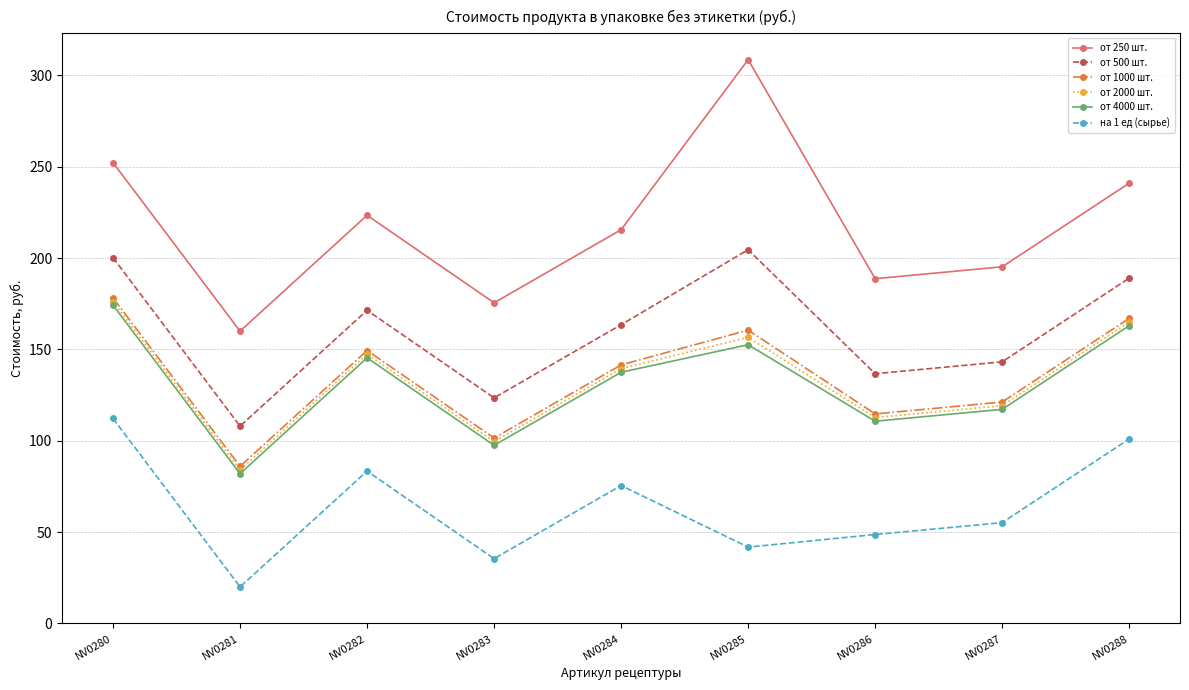

What is the difference between the maximum and second lowest values in the от 2000 шт. series?

76.7